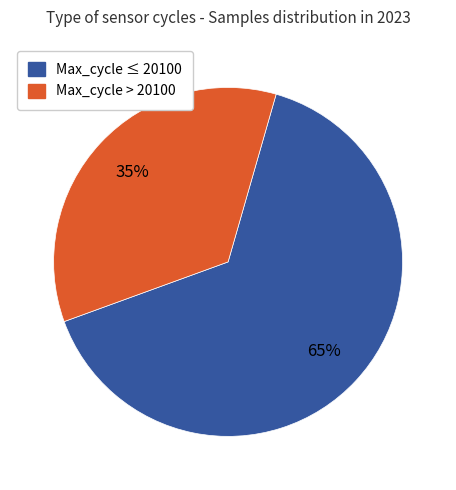

How many segments does this pie chart have?

2